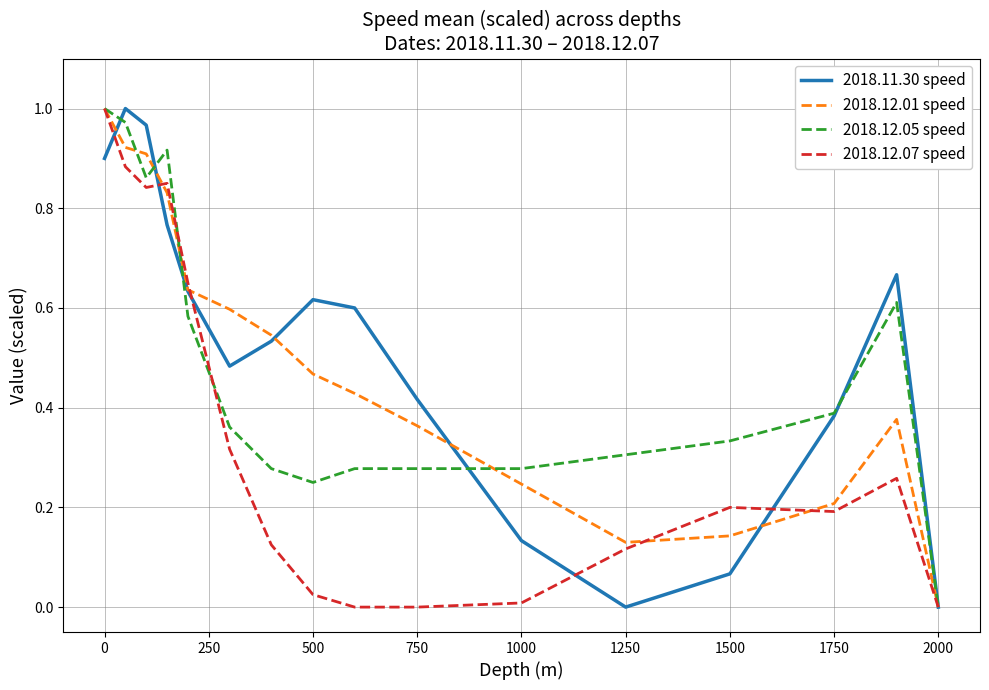

Rank the series at 750 from lowest to highest value.

2018.12.07 speed, 2018.12.05 speed, 2018.12.01 speed, 2018.11.30 speed